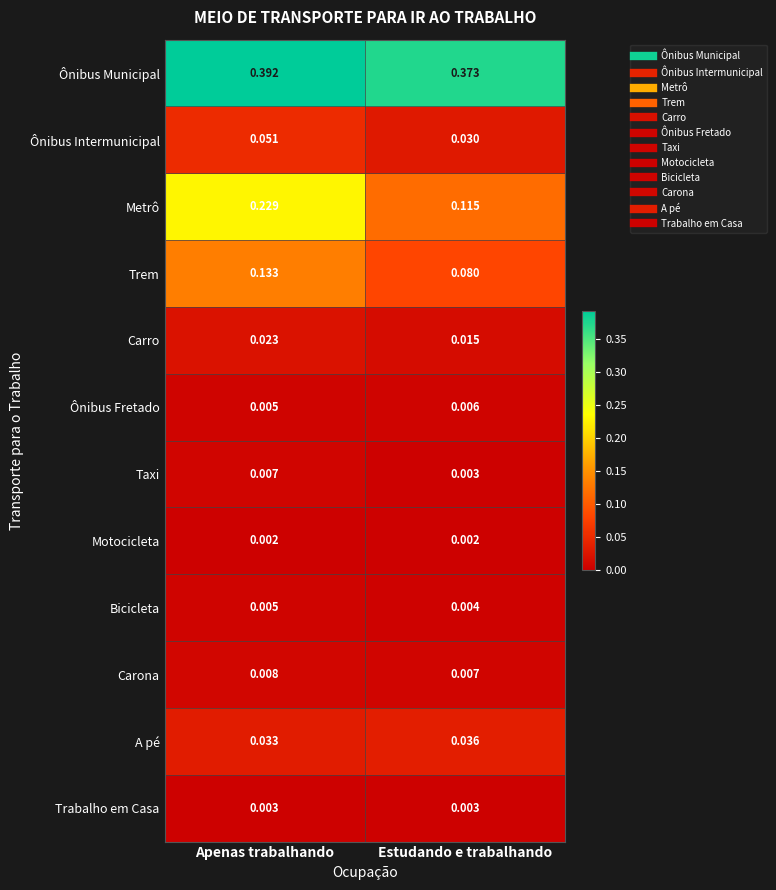

At which label is Metrô closest to 0?

Estudando e trabalhando